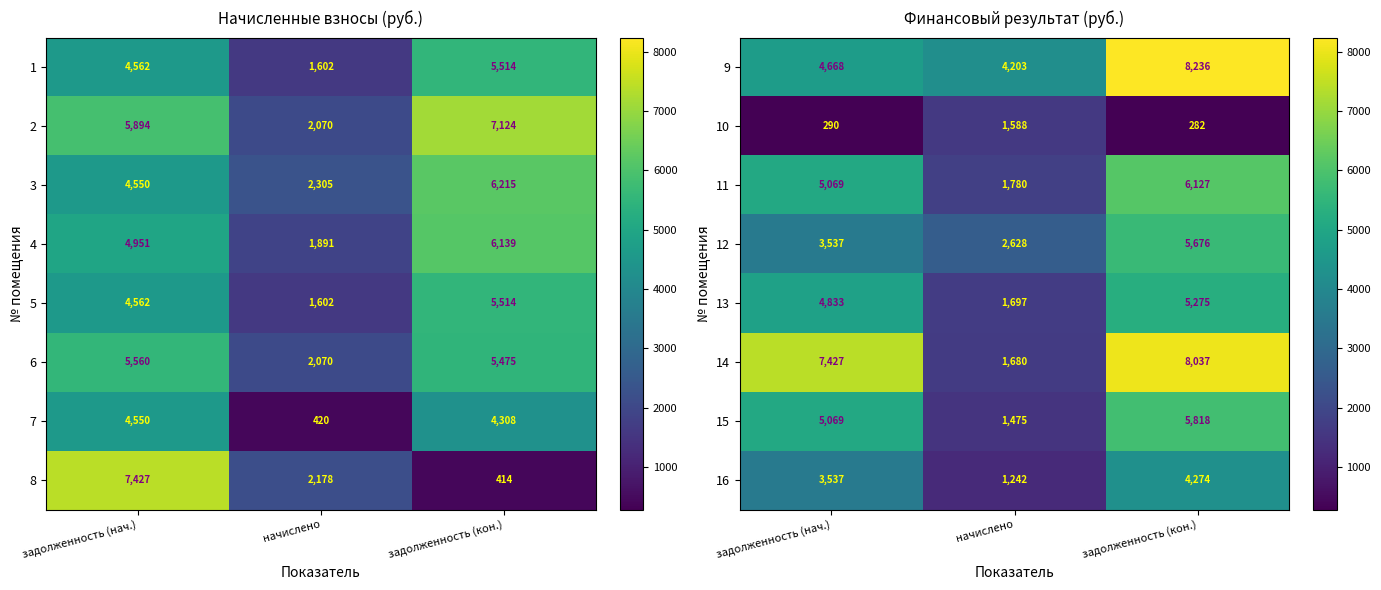

Which category has the highest value in the 9 series?

задолженность (кон.)